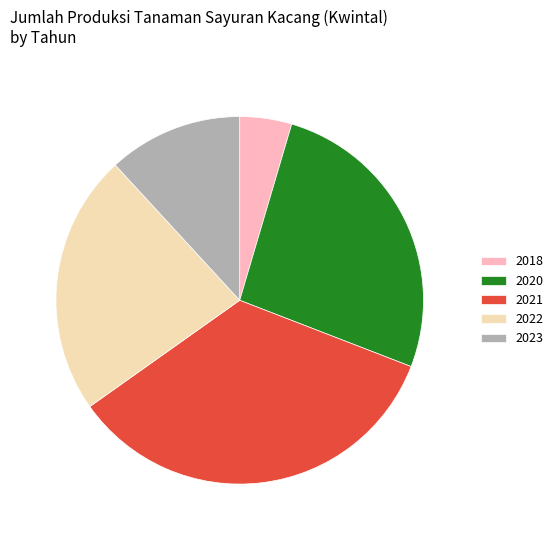

True or false: 2021 accounts for 34% of the total.

True